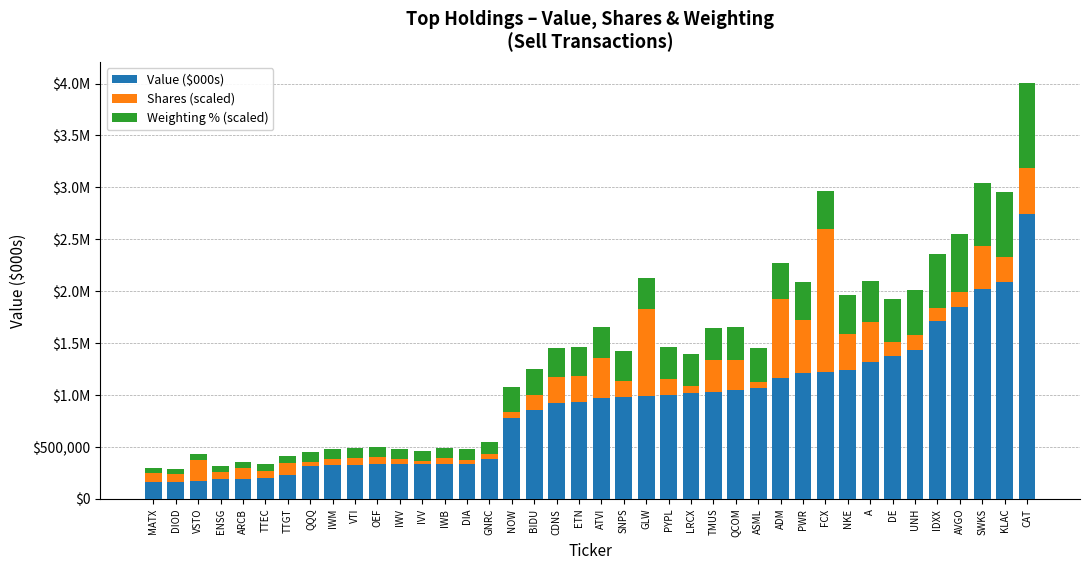

What are all the series names shown in the legend?

Value ($000s), Shares (scaled), Weighting % (scaled)